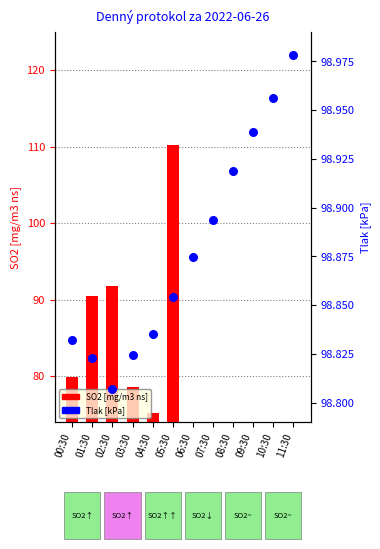

Is the value of Tlak [kPa] at 09:30 greater than the value of SO2 [mg/m3 ns] at 02:30?

Yes